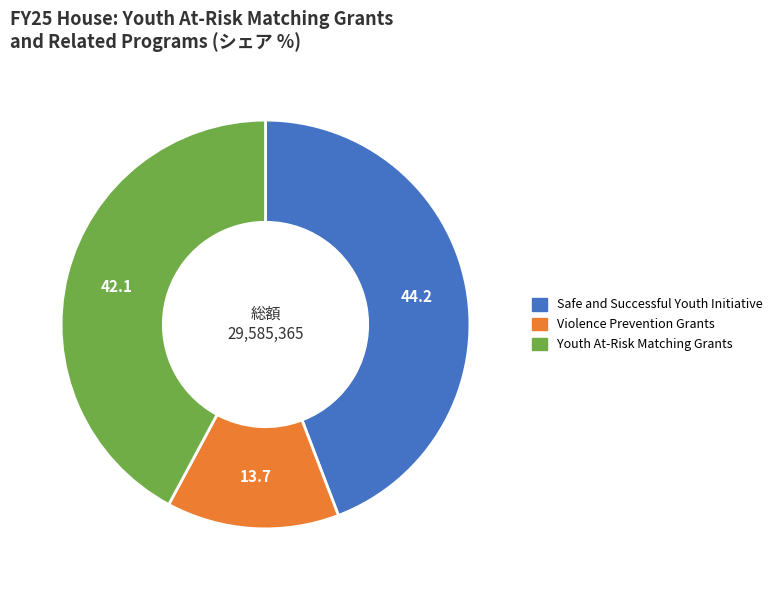

Is it true that Safe and Successful Youth Initiative is 34% of the pie?

False